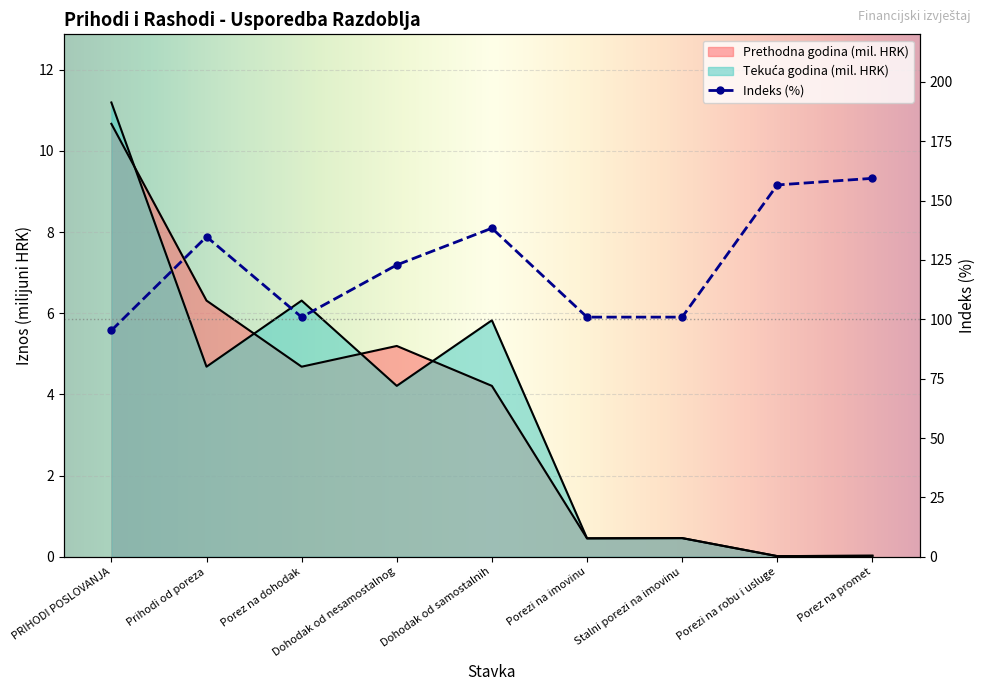

What is the maximum value shown in the chart?

159.4